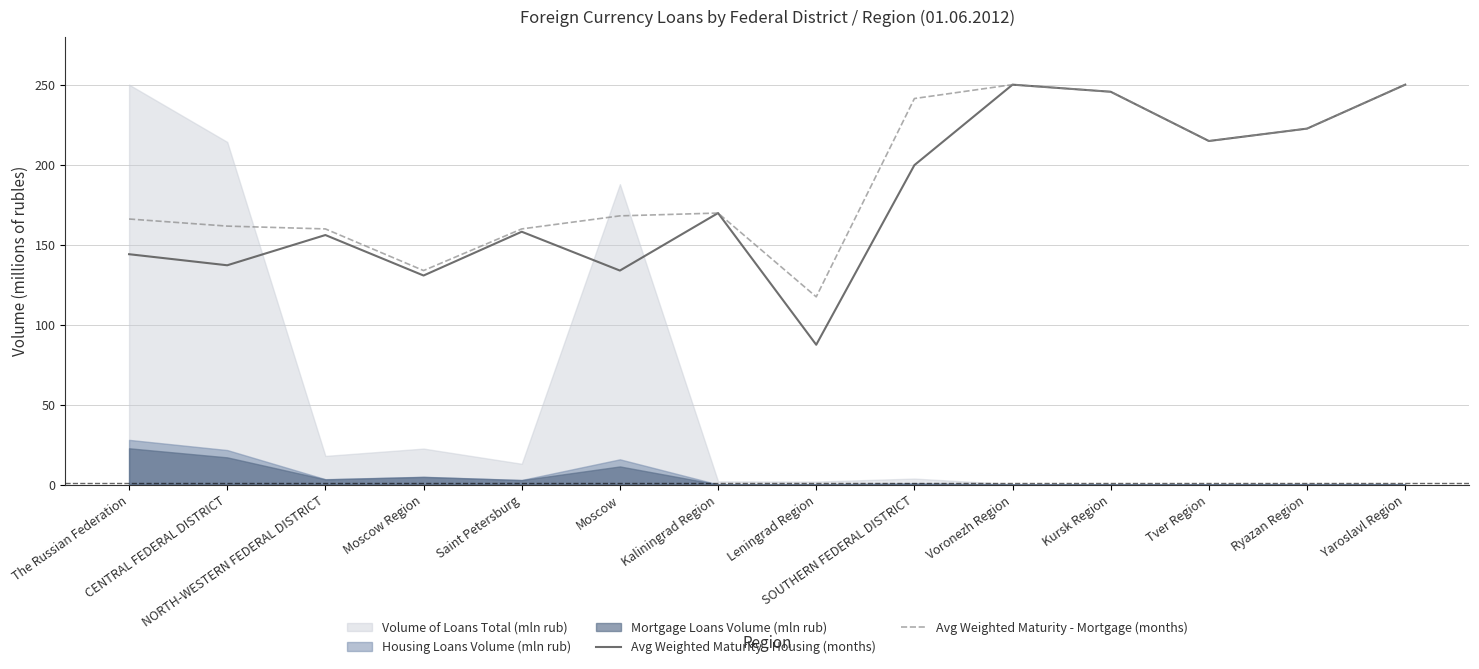

What is the maximum value for Avg Weighted Maturity - Mortgage (months)?

250.0